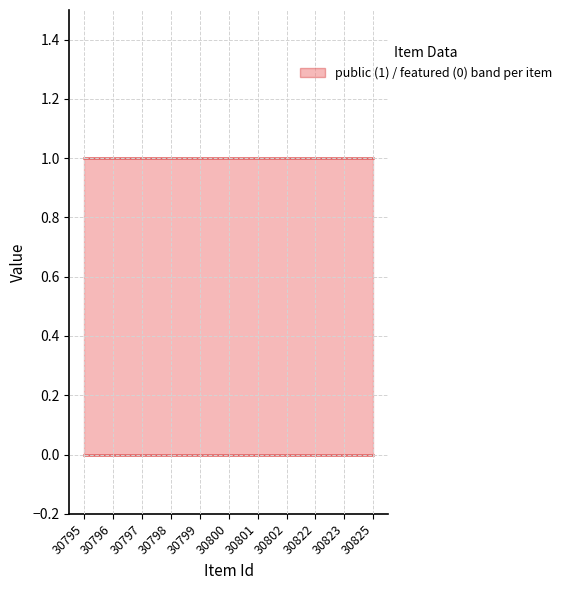

At 30795, list the series in order from smallest to largest.

featured, public